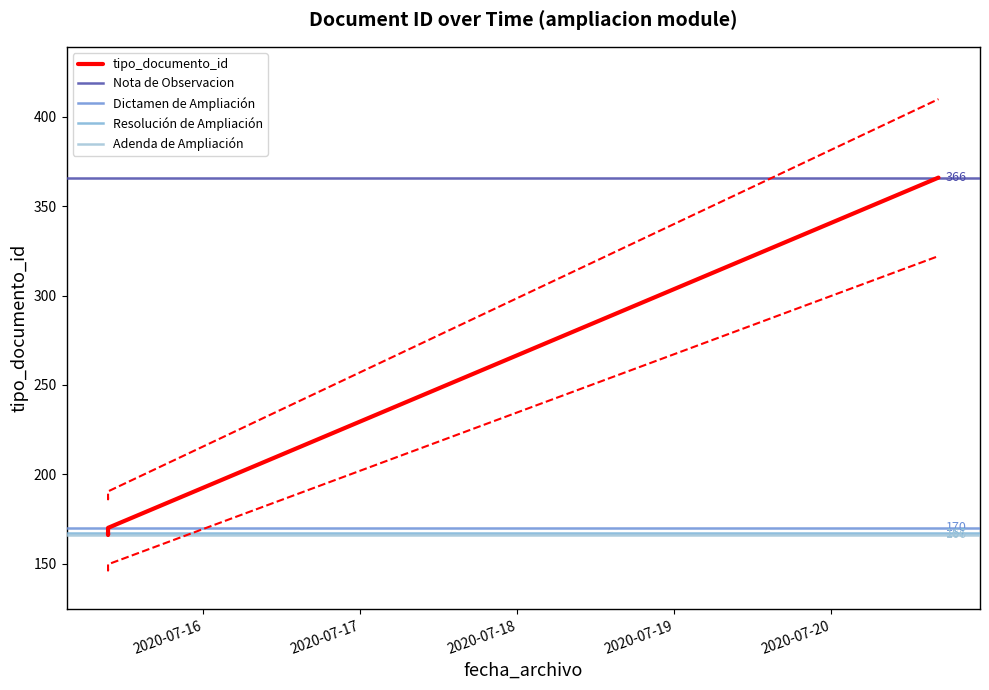

What is the difference between the maximum and second lowest values?

199